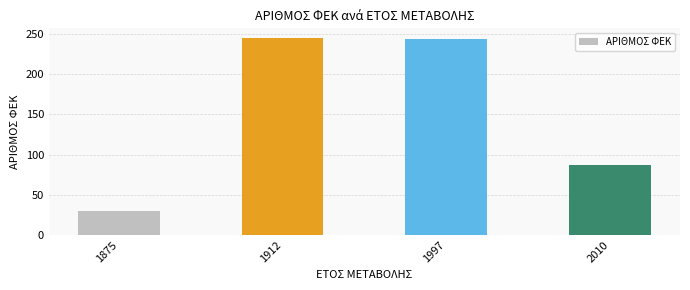

At which category does the chart reach its minimum across all series?

1875